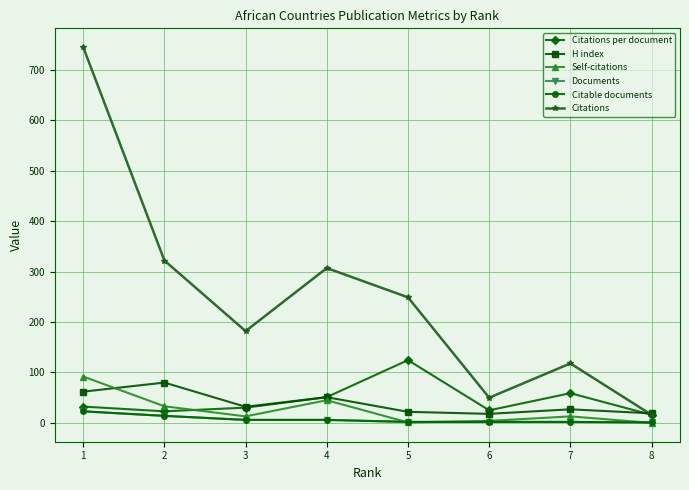

Does the chart have visible grid lines?

Yes